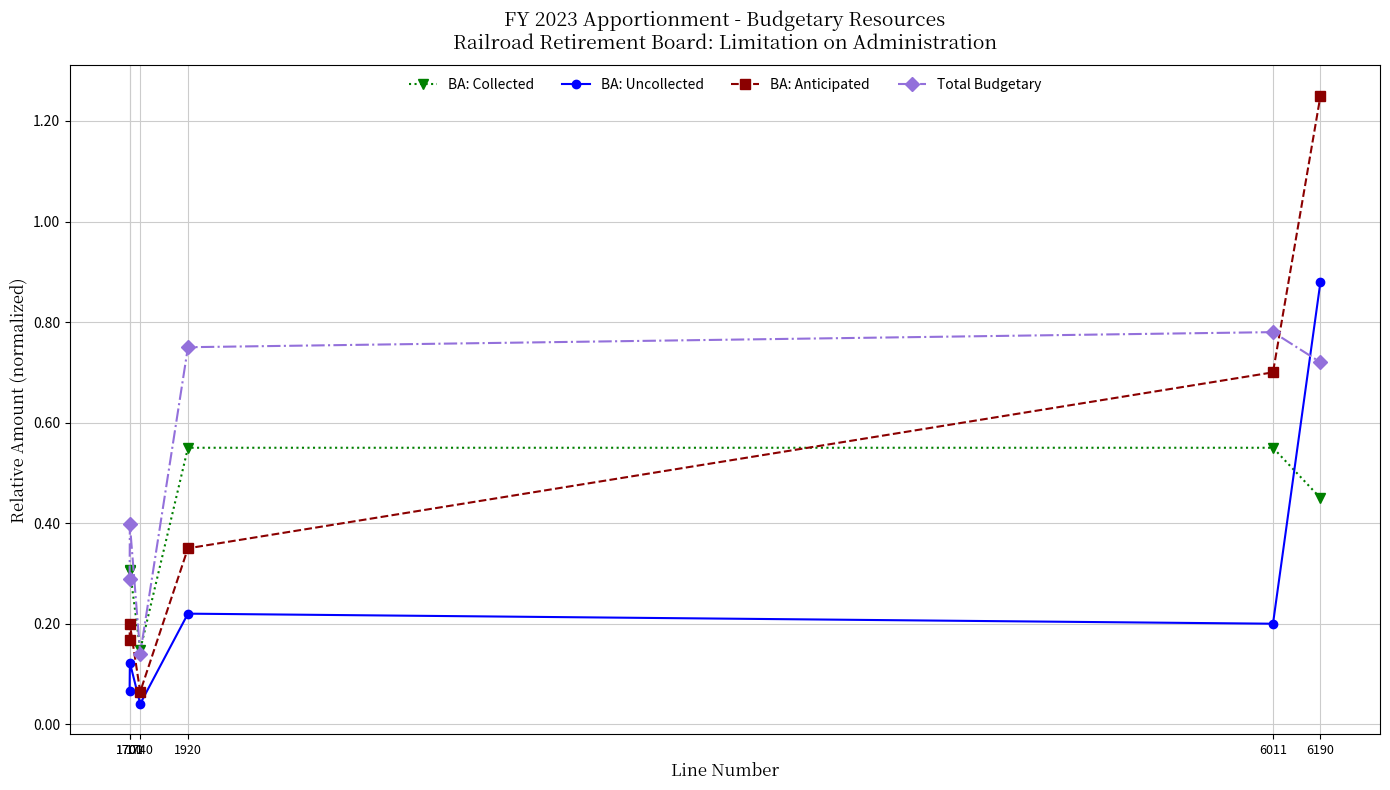

Which series has the widest spread of values?

BA: Anticipated